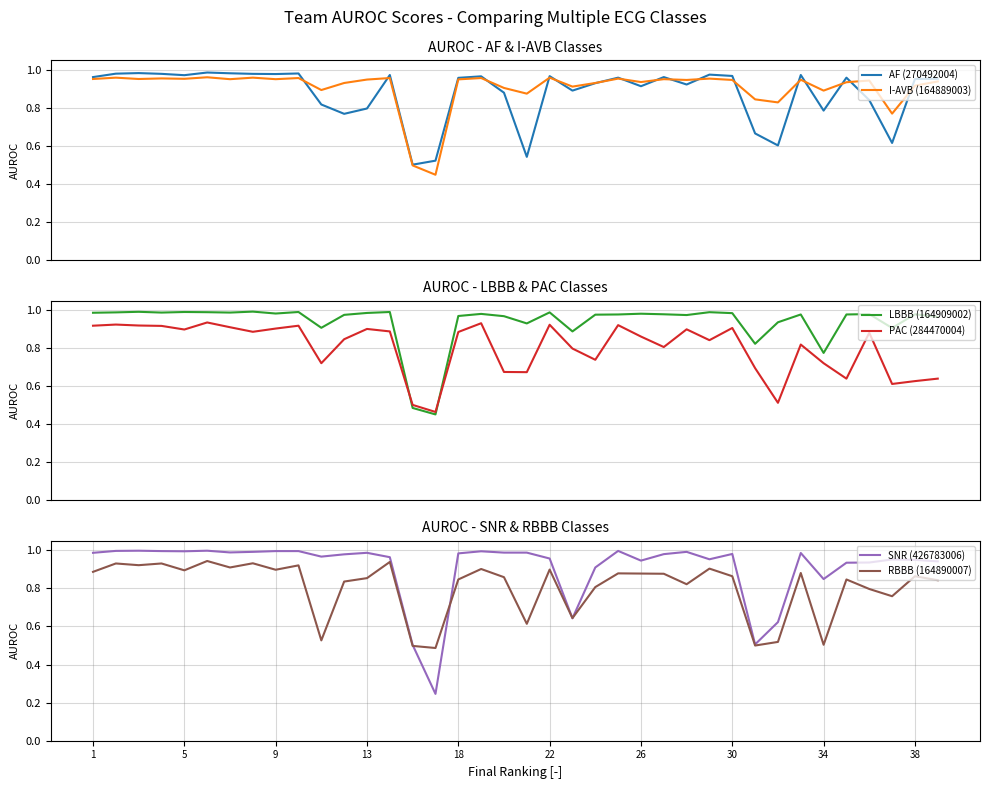

The value of RBBB (164890007) at 9 is 1.4. True or false?

False